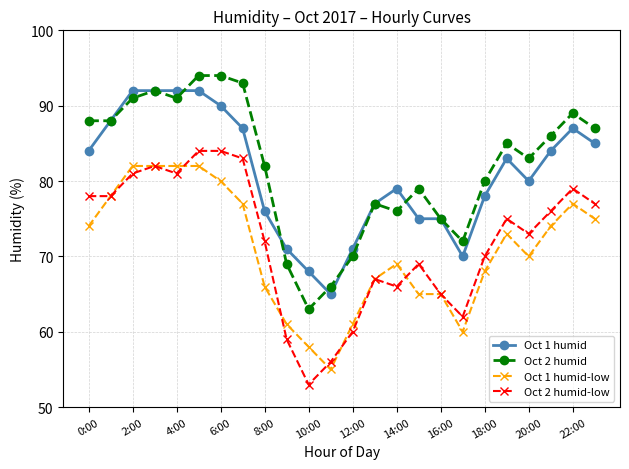

List the series in order of their peak value, lowest first.

Oct 1 humid-low, Oct 2 humid-low, Oct 1 humid, Oct 2 humid